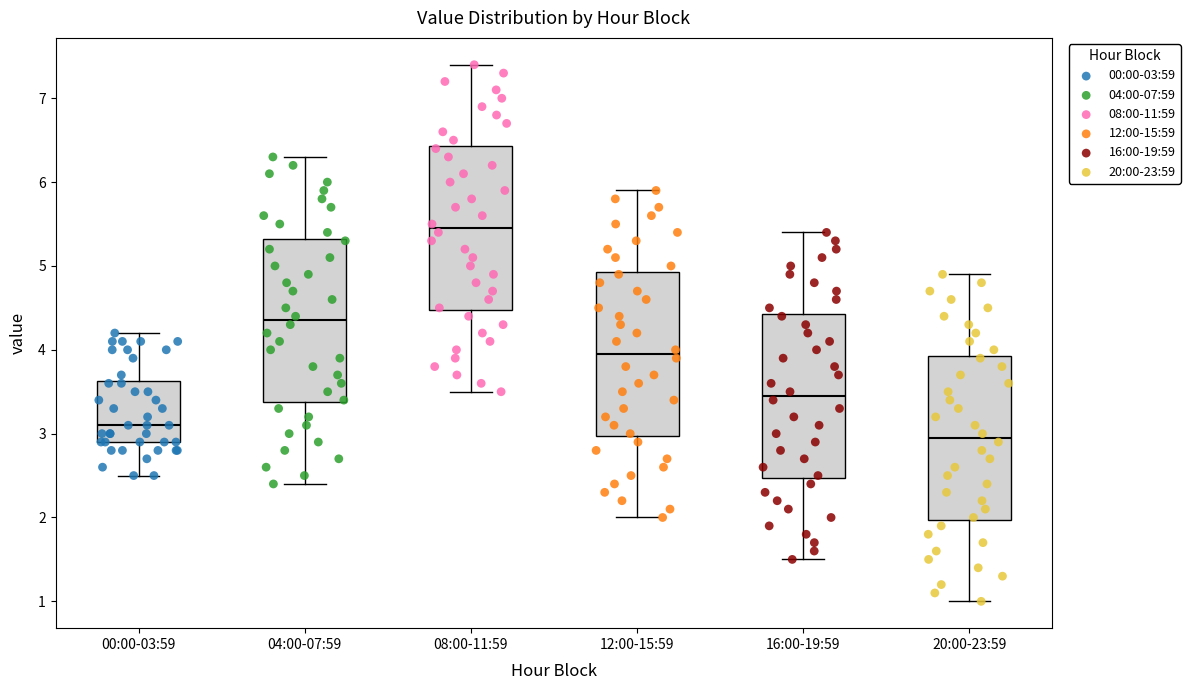

Reading left to right, transcribe this box plot: for each box, give where its median line is, the range the box spans, and where its two whiskers end, as read against the y-axis. The values are not printed on the chart, so give them approximately, as read against the axis.

00:00-03:59: median 3.1, box 2.9 to 3.6, whiskers 2.5 to 4.2
04:00-07:59: median 4.4, box 3.4 to 5.3, whiskers 2.4 to 6.3
08:00-11:59: median 5.5, box 4.5 to 6.4, whiskers 3.5 to 7.4
12:00-15:59: median 4.0, box 3.0 to 4.9, whiskers 2.0 to 5.9
16:00-19:59: median 3.5, box 2.5 to 4.4, whiskers 1.5 to 5.4
20:00-23:59: median 3.0, box 2.0 to 3.9, whiskers 1.0 to 4.9